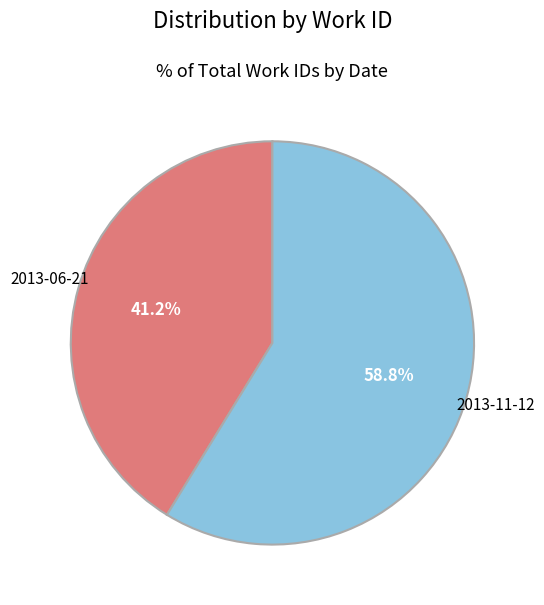

Count the number of slices in the pie.

2